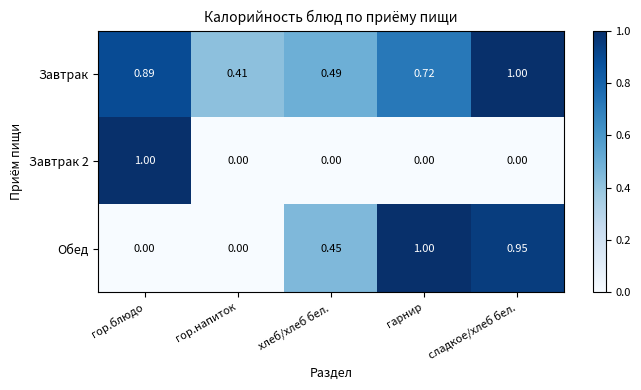

Where is Завтрак nearest to the value 0?

гор.напиток